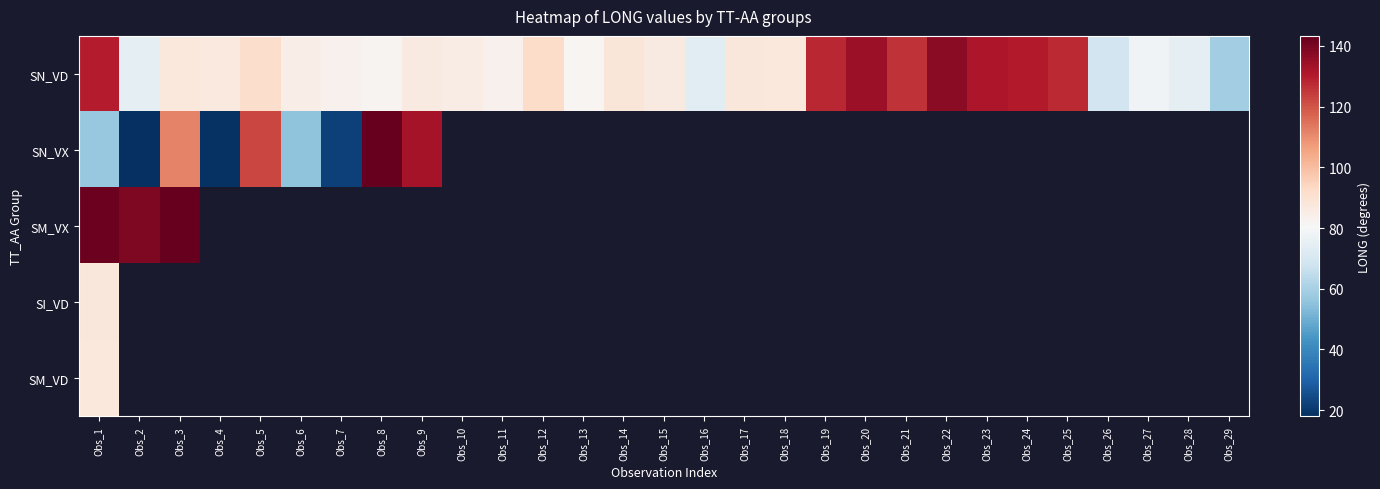

Rank the series by their maximum value, from lowest to highest.

SM_VD, SI_VD, SN_VD, SN_VX, SM_VX